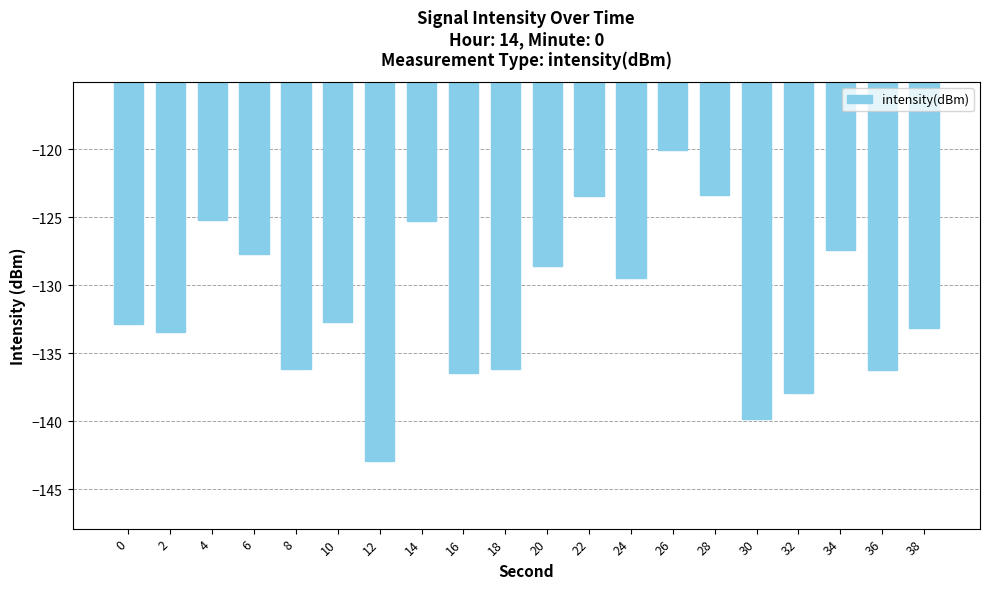

What is the change in value from 8 to 30?

-3.7